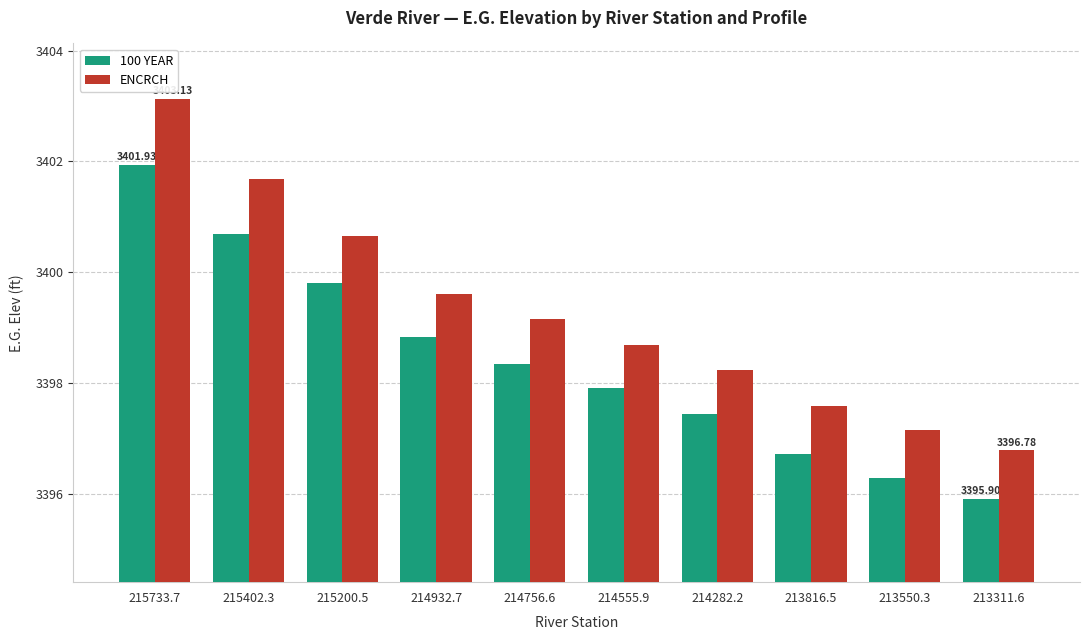

What is the label of the 3rd bar from the left?

215200.5